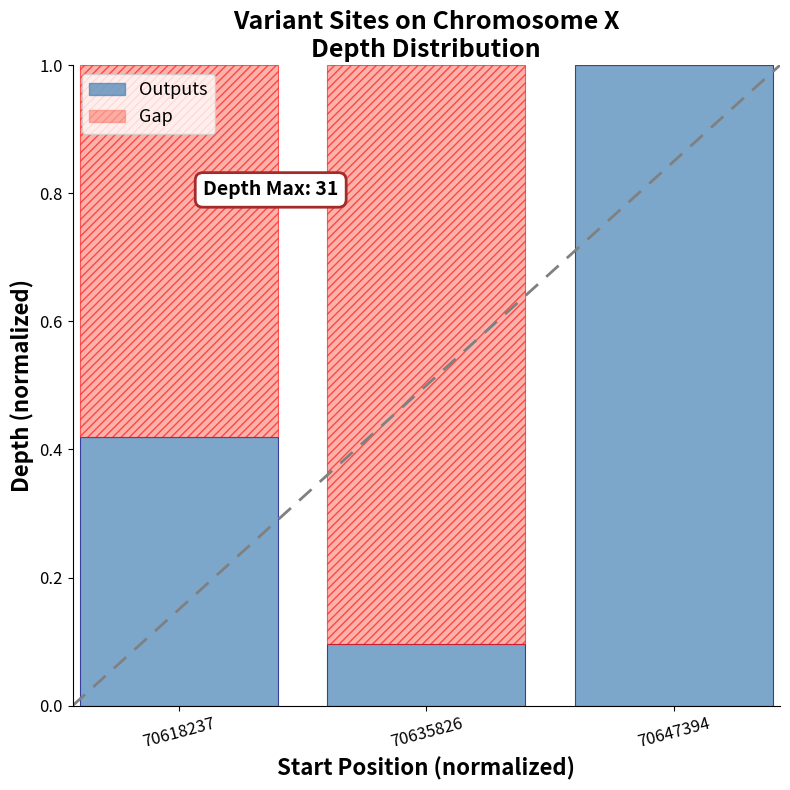

The Outputs series shows 0.1 at 70635826. True or false?

True